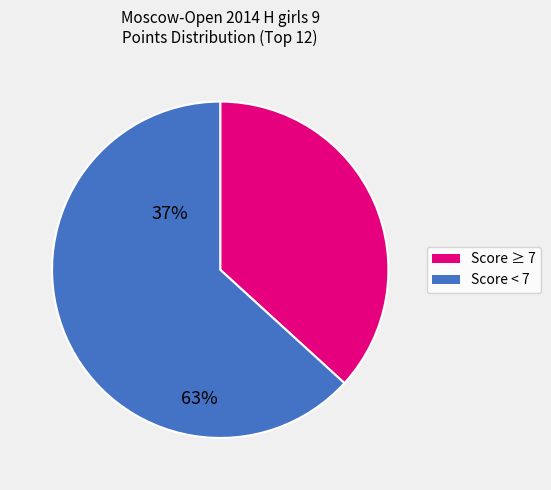

Is there a majority slice in this chart?

Yes